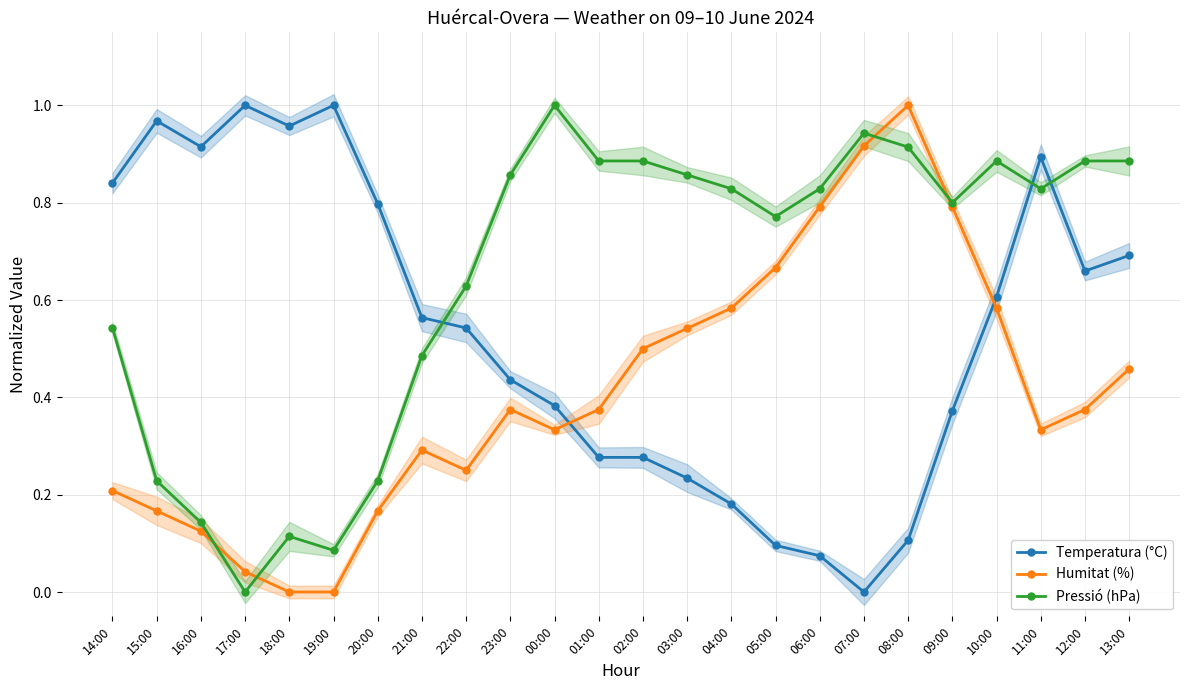

What is the difference between the Humitat (%) values at 20:00 and 11:00?

0.2